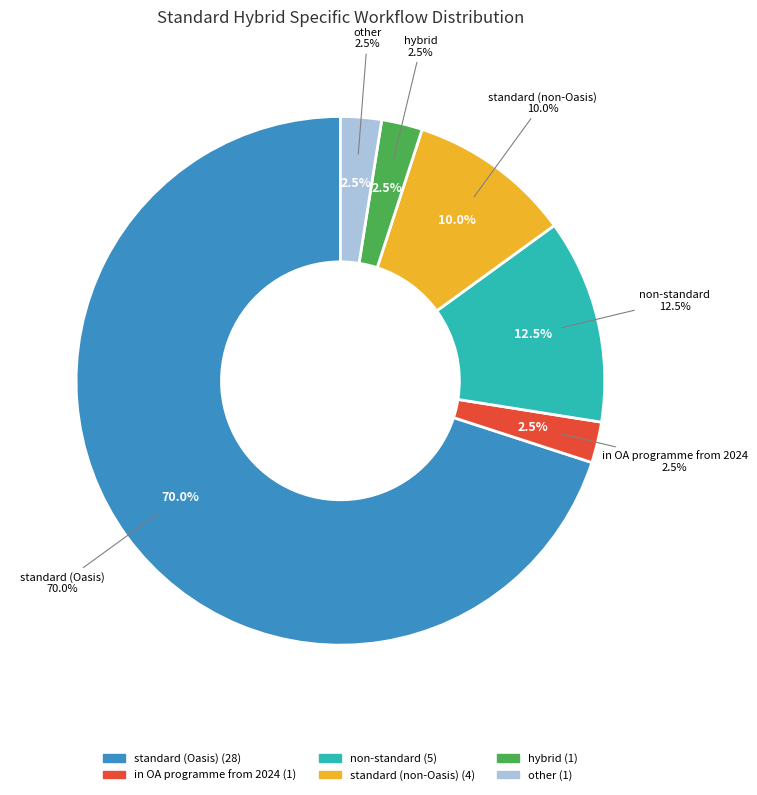

To the nearest percent, what is the difference between the hybrid and standard (non-Oasis) slice percentages?

8%